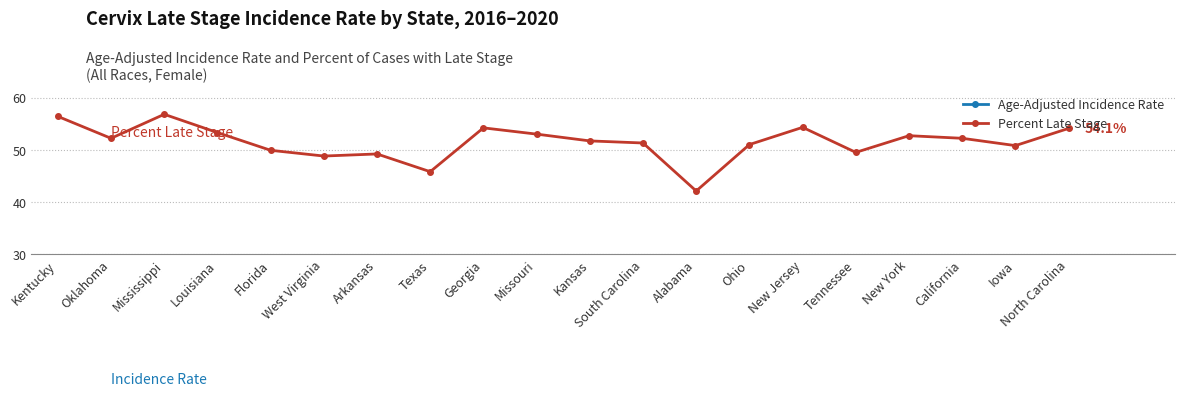

How many lines are shown in the chart?

2